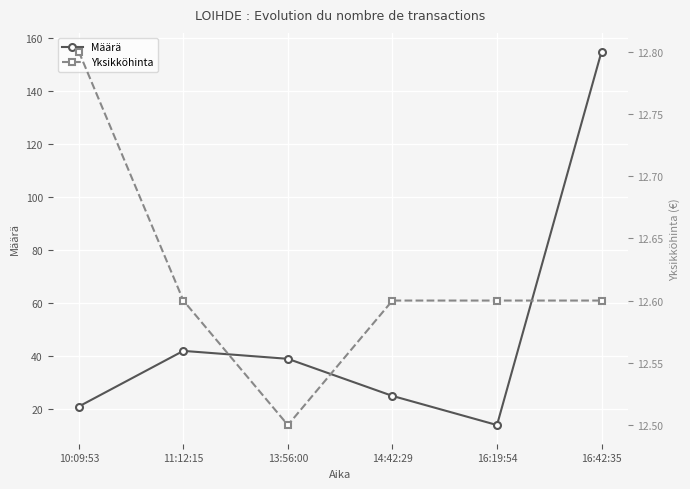

At how many categories does at least one series exceed 34?

3